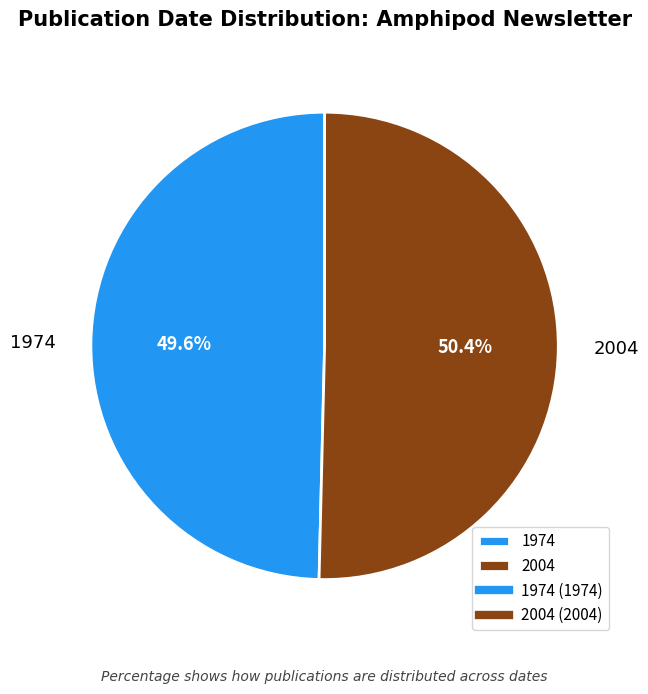

What is the ratio of the value at 1974 to the value at 2004?

1.0